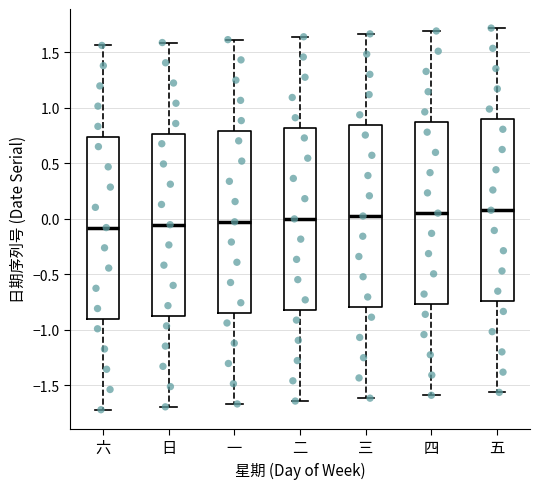

Reading left to right, read every box against the y-axis: the position of its median line, the range the box covers, and the ends of its whiskers. The values are not printed on the chart, so give them approximately, as read against the axis.

六: median -0.10, box -0.90 to 0.75, whiskers -1.70 to 1.55
日: median -0.05, box -0.85 to 0.75, whiskers -1.70 to 1.60
一: median -0.05, box -0.85 to 0.80, whiskers -1.65 to 1.60
二: median 0.00, box -0.80 to 0.80, whiskers -1.65 to 1.65
三: median 0.05, box -0.80 to 0.85, whiskers -1.60 to 1.65
四: median 0.05, box -0.75 to 0.85, whiskers -1.60 to 1.70
五: median 0.10, box -0.75 to 0.90, whiskers -1.55 to 1.70